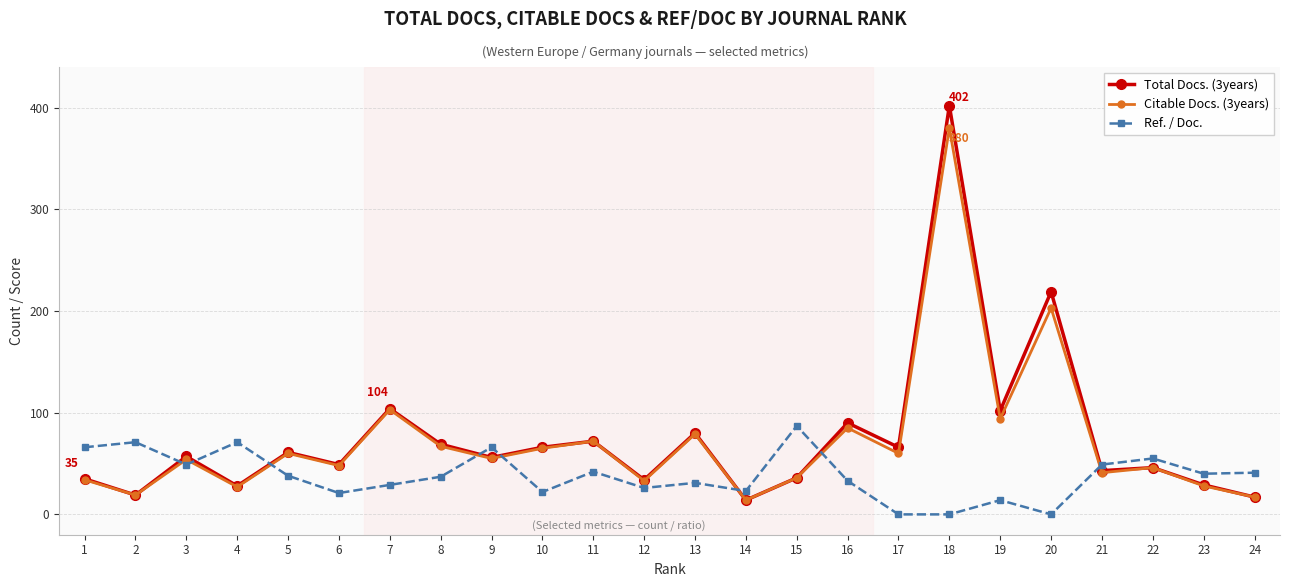

Which series changed the most between 3 and 6?

Ref. / Doc.